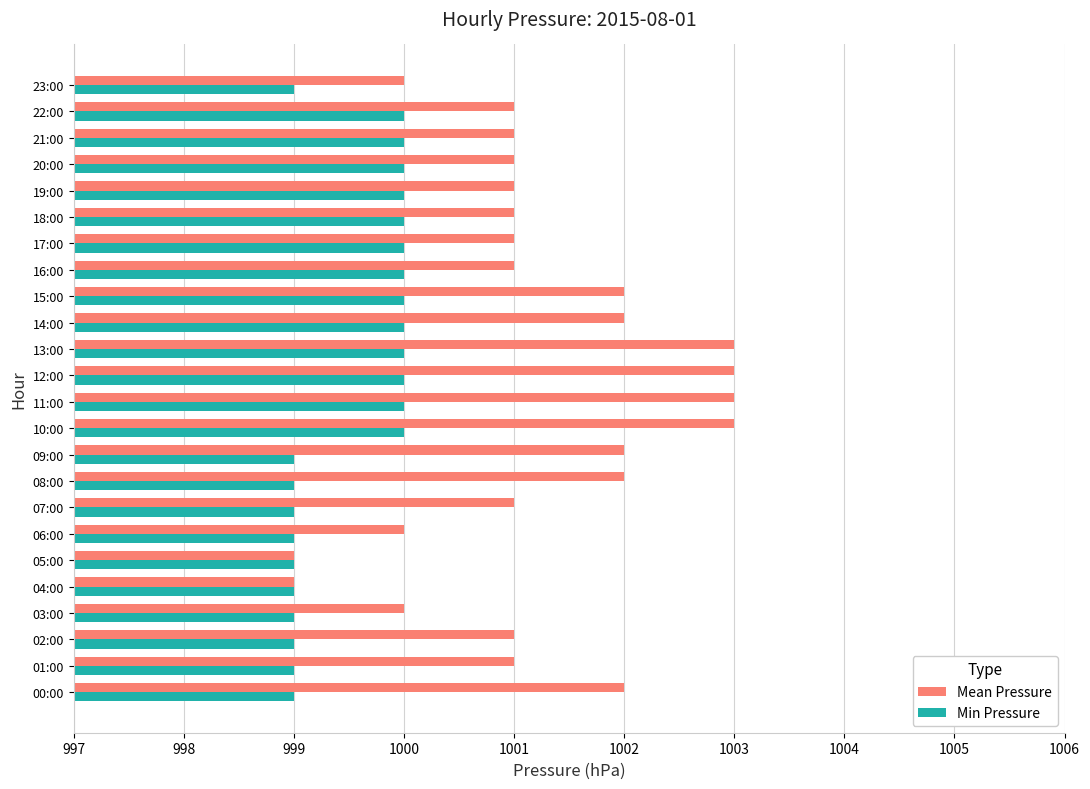

Is it true that Min Pressure equals 1000 at 20:00?

True